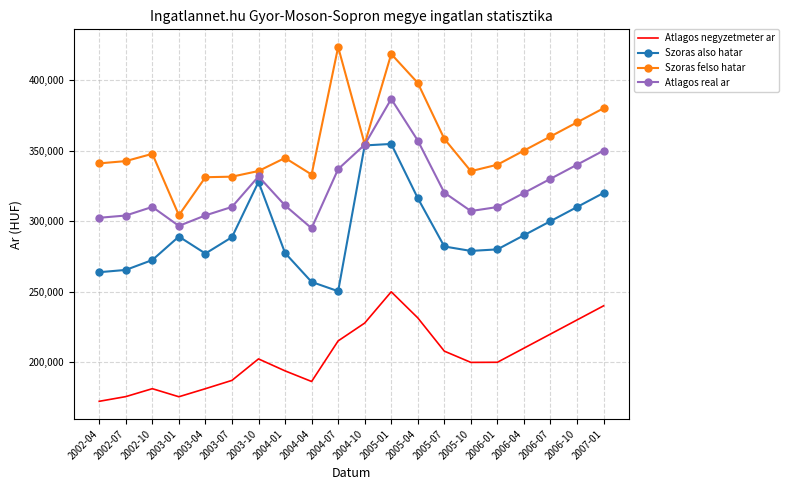

What value does the Atlagos negyzetmeter ar series have at 2004-10?

227783